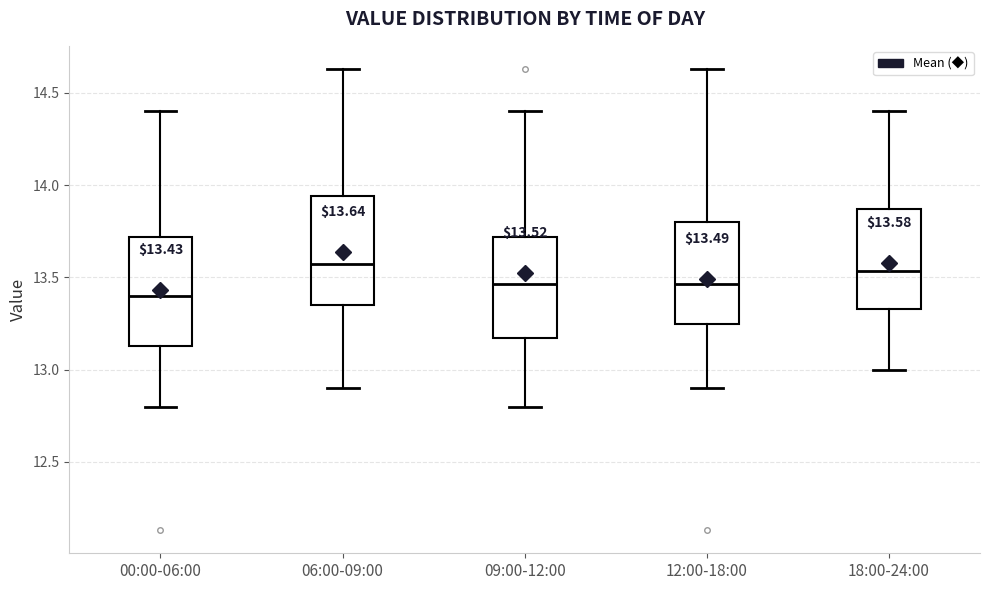

Which box has the lowest median line?

00:00-06:00